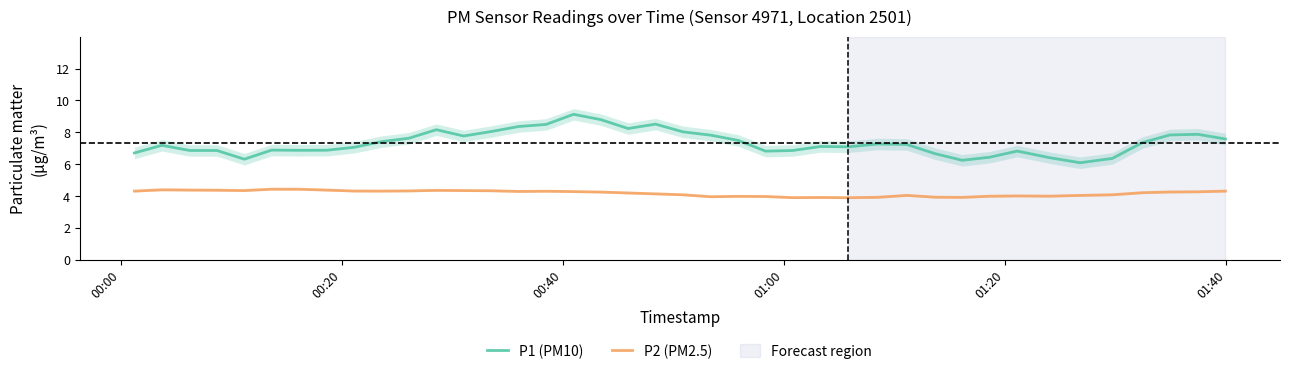

What is the maximum value for P2 (PM2.5)?

4.4